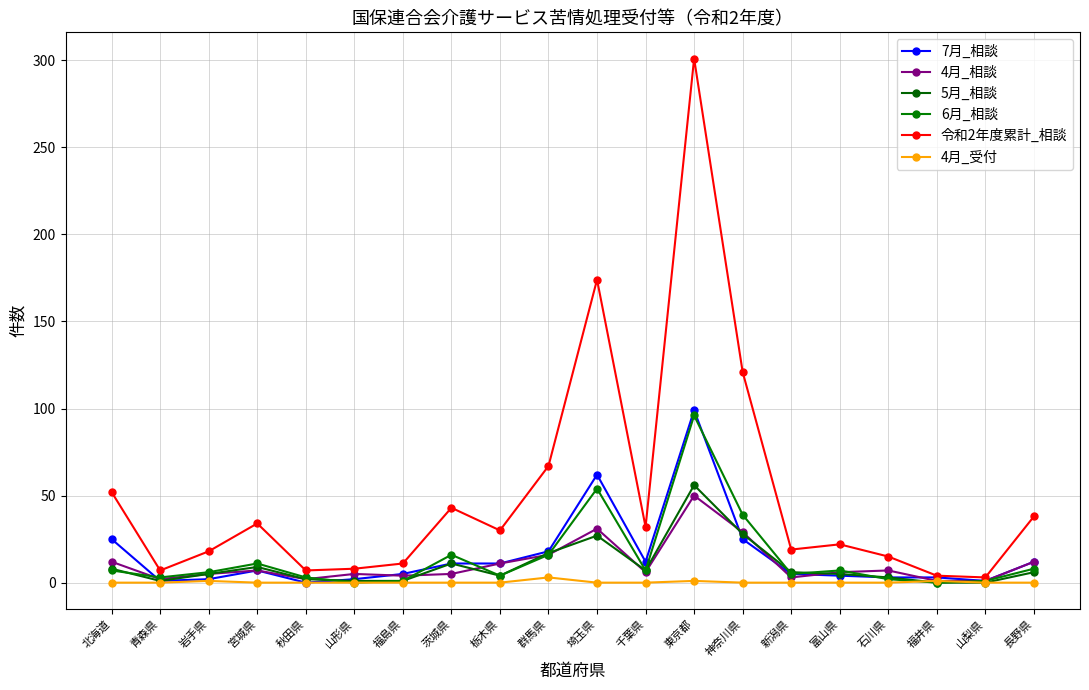

Read the 5月_相談 value at 神奈川県.

28